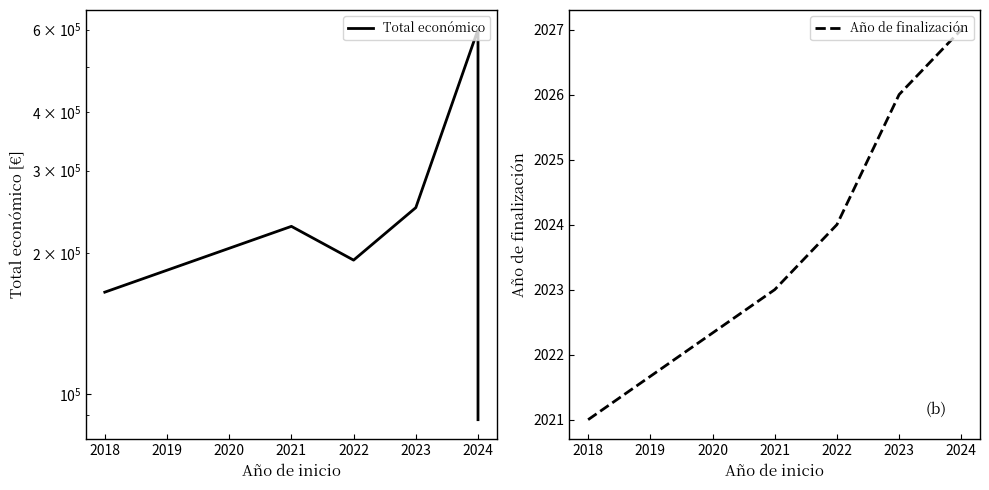

Which series has the widest spread of values?

Total económico